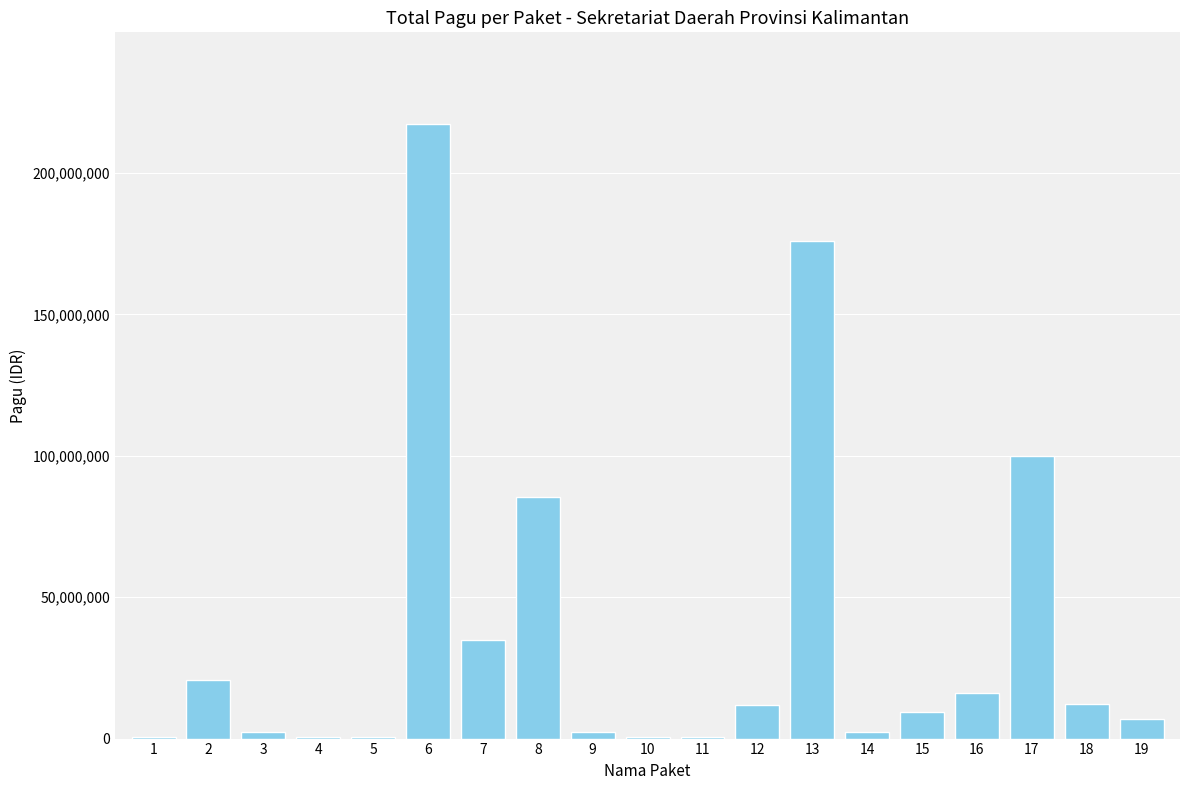

What is the change in value from 4 to 15?

+9100000